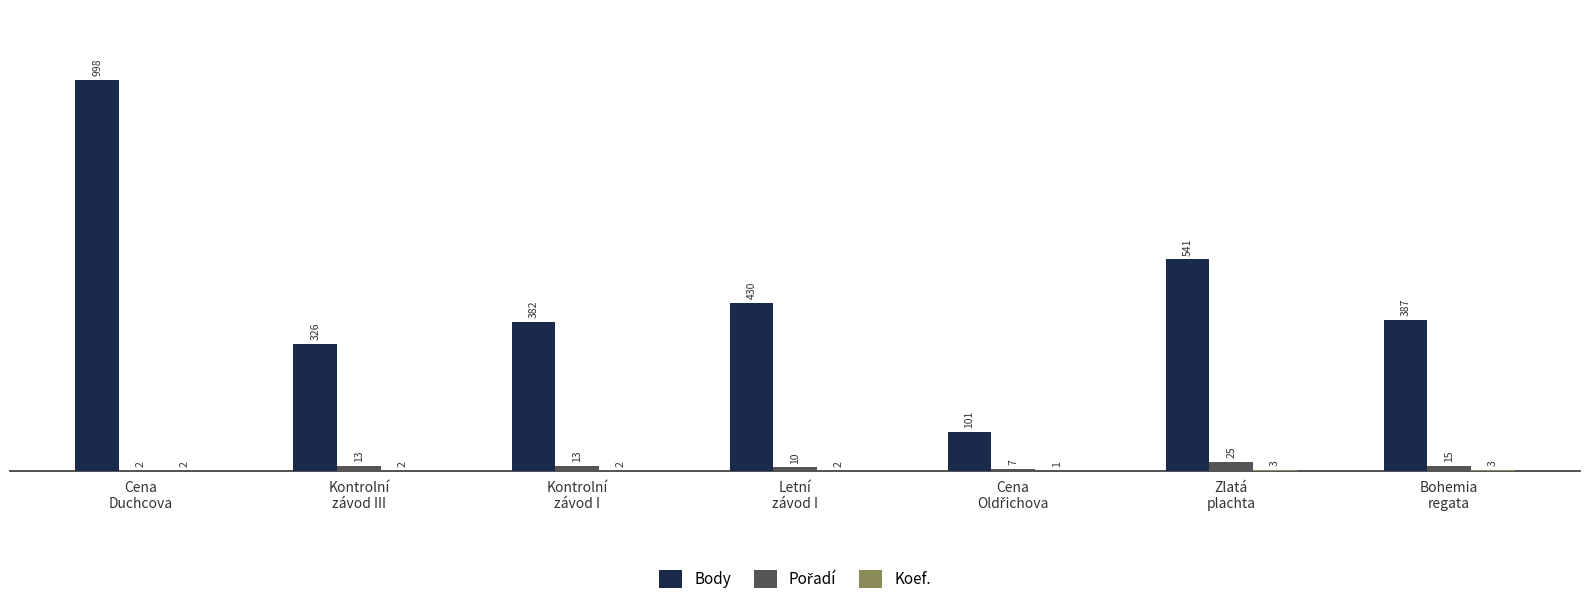

What is the maximum value shown in the chart?

998